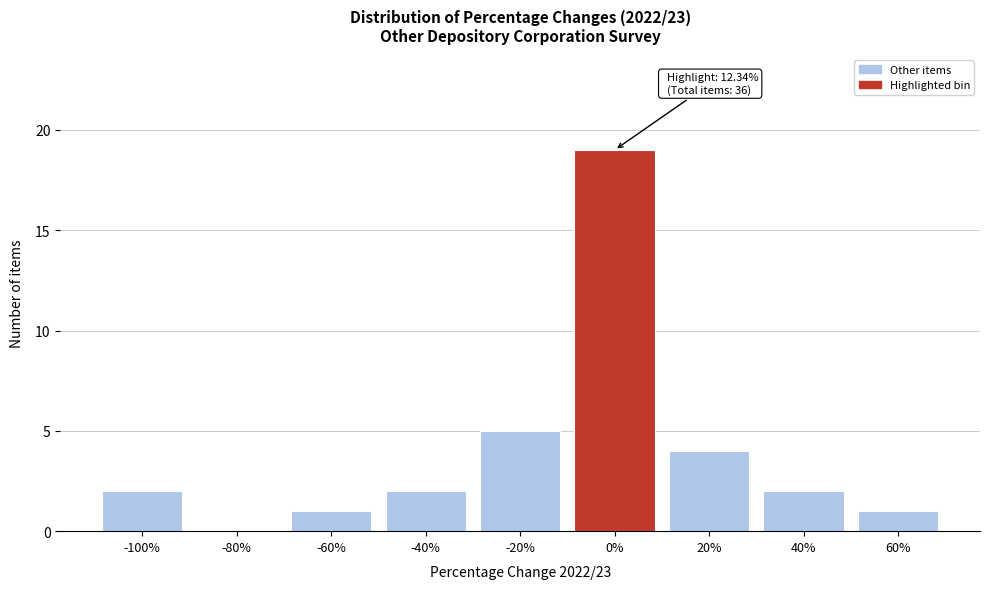

Reading right to left, what are all the values shown in this chart?

60%=1	40%=2	20%=4	0%=19	-20%=5	-40%=2	-60%=1	-80%=0	-100%=2